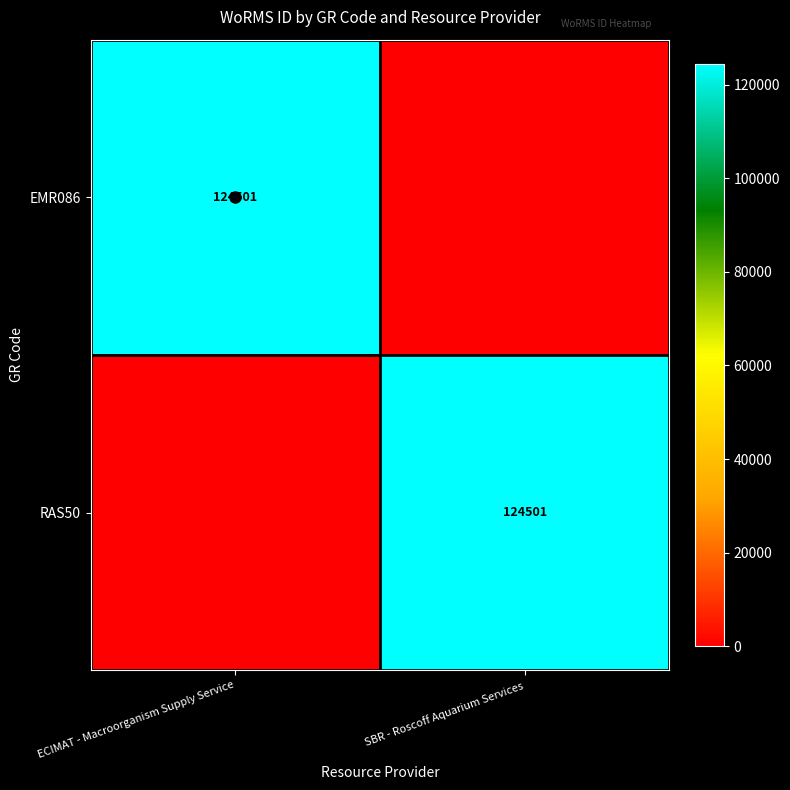

True or false: EMR086 has a value of 184508 at ECIMAT - Macroorganism Supply Service.

False